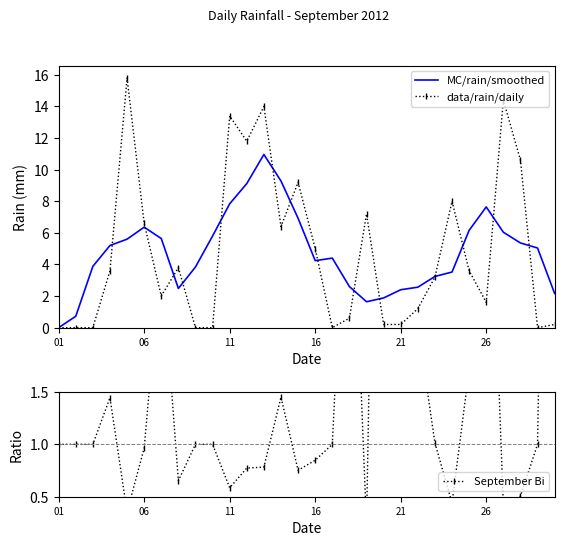

Reading left to right, transcribe all the data shown in this chart.

MC/rain/smoothed: 0.0	0.7	3.9	5.2	5.6	6.4	5.6	2.5	3.8	5.8	7.8	9.1	11.0	9.3	6.9	4.2	4.4	2.6	1.6	1.9	2.4	2.6	3.2	3.5	6.2	7.6	6.0	5.4	5.0	2.2
data/rain/daily: 0.0	0.0	0.0	3.6	15.8	6.6	2.0	3.8	0.0	0.0	13.4	11.8	14.0	6.4	9.2	5.0	0.0	0.6	7.2	0.2	0.2	1.2	3.2	8.0	3.6	1.6	14.4	10.6	0.0	0.2
September Bi: 1.0	1.0	1.0	1.4	0.4	1.0	2.8	0.7	1.0	1.0	0.6	0.8	0.8	1.5	0.8	0.8	1.0	4.3	0.2	9.4	12.0	2.1	1.0	0.4	1.7	4.8	0.4	0.5	1.0	10.8